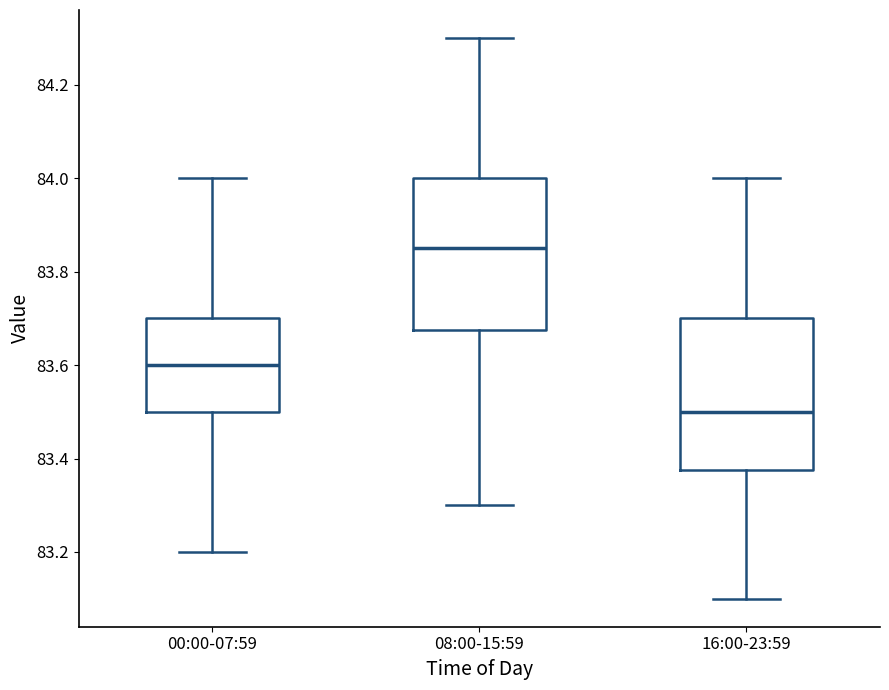

Reading left to right, read every box against the y-axis: the position of its median line, the range the box covers, and the ends of its whiskers. The values are not printed on the chart, so give them approximately, as read against the axis.

00:00-07:59: median 83.60, box 83.50 to 83.70, whiskers 83.20 to 84.00
08:00-15:59: median 83.86, box 83.68 to 84.00, whiskers 83.30 to 84.30
16:00-23:59: median 83.50, box 83.38 to 83.70, whiskers 83.10 to 84.00